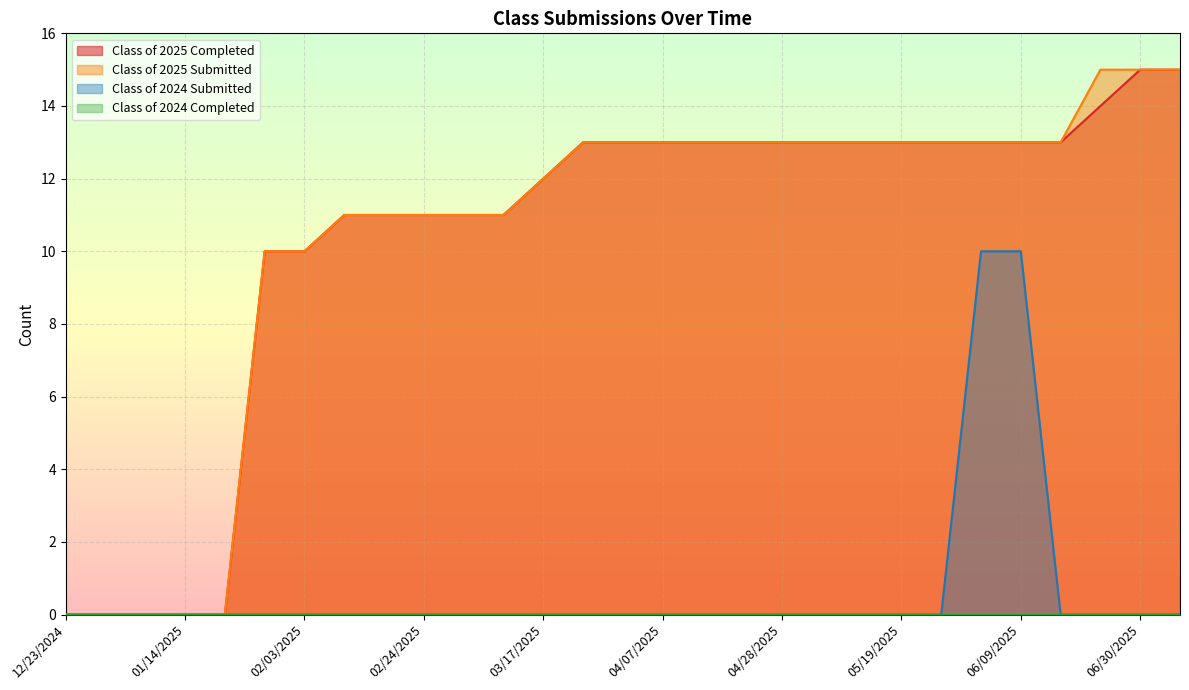

List the labels in order of Class of 2025 Completed value, largest first.

06/30/2025, 07/07/2025, 06/21/2025, 03/24/2025, 03/31/2025, 04/07/2025, 04/14/2025, 04/21/2025, 04/28/2025, 05/06/2025, 05/12/2025, 05/19/2025, 05/26/2025, 06/02/2025, 06/09/2025, 06/16/2025, 03/17/2025, 02/10/2025, 02/18/2025, 02/24/2025, 03/03/2025, 03/10/2025, 01/27/2025, 02/03/2025, 12/23/2024, 12/30/2024, 01/06/2025, 01/14/2025, 01/20/2025